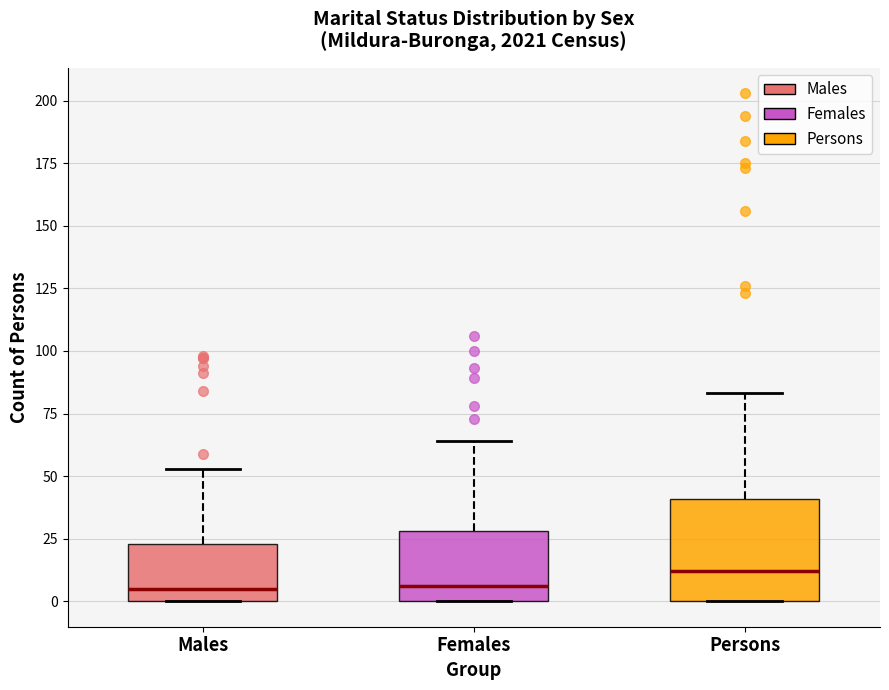

Which box's median line is the highest?

Persons